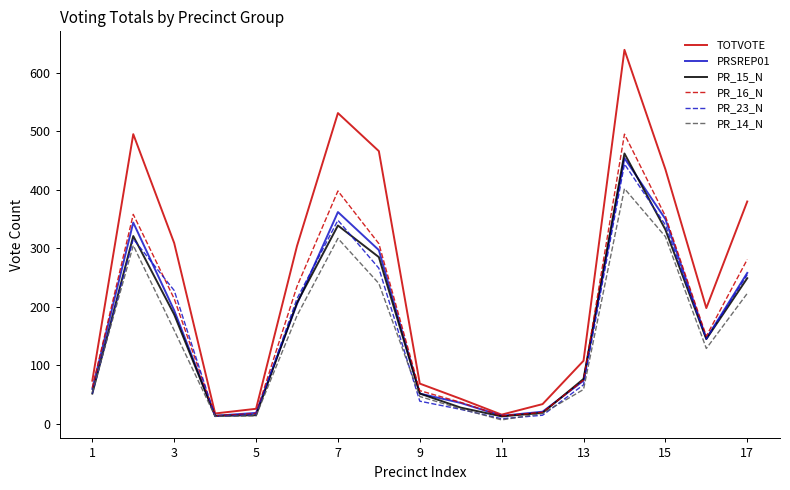

Which series has the largest total across all categories?

TOTVOTE